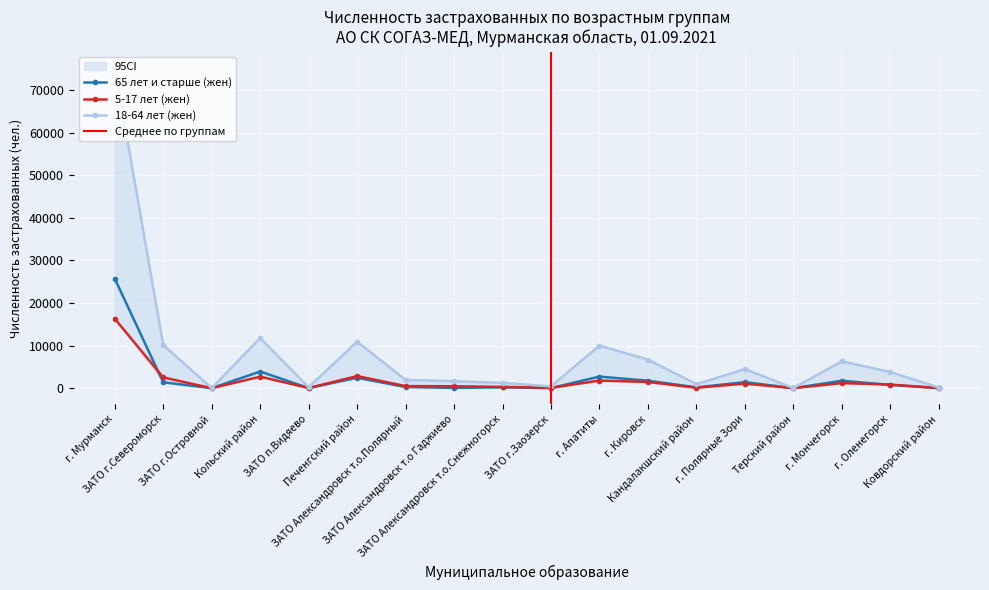

Reading left to right, what are all the values shown in this chart?

65 лет и старше (жен): г. Мурманск=25718	ЗАТО г.Североморск=1374	ЗАТО г.Островной=3	Кольский район=3911	ЗАТО п.Видяево=26	Печенгский район=2439	ЗАТО Александровск т.о.Полярный=263	ЗАТО Александровск т.о Гаджиево=69	ЗАТО Александровск т.о.Снежногорск=202	ЗАТО г.Заозерск=35	г. Апатиты=2718	г. Кировск=1752	Кандалакшский район=193	г. Полярные Зори=1413	Терский район=4	г. Мончегорск=1744	г. Оленегорск=765	Ковдорский район=21
5-17 лет (жен): г. Мурманск=16314	ЗАТО г.Североморск=2527	ЗАТО г.Островной=4	Кольский район=2695	ЗАТО п.Видяево=41	Печенгский район=2838	ЗАТО Александровск т.о.Полярный=489	ЗАТО Александровск т.о Гаджиево=450	ЗАТО Александровск т.о.Снежногорск=297	ЗАТО г.Заозерск=79	г. Апатиты=1788	г. Кировск=1459	Кандалакшский район=99	г. Полярные Зори=1072	Терский район=8	г. Мончегорск=1192	г. Оленегорск=852	Ковдорский район=17
18-64 лет (жен): г. Мурманск=75231	ЗАТО г.Североморск=10133	ЗАТО г.Островной=23	Кольский район=11756	ЗАТО п.Видяево=213	Печенгский район=10926	ЗАТО Александровск т.о.Полярный=1938	ЗАТО Александровск т.о Гаджиево=1635	ЗАТО Александровск т.о.Снежногорск=1241	ЗАТО г.Заозерск=426	г. Апатиты=9983	г. Кировск=6713	Кандалакшский район=930	г. Полярные Зори=4471	Терский район=41	г. Мончегорск=6289	г. Оленегорск=3803	Ковдорский район=143